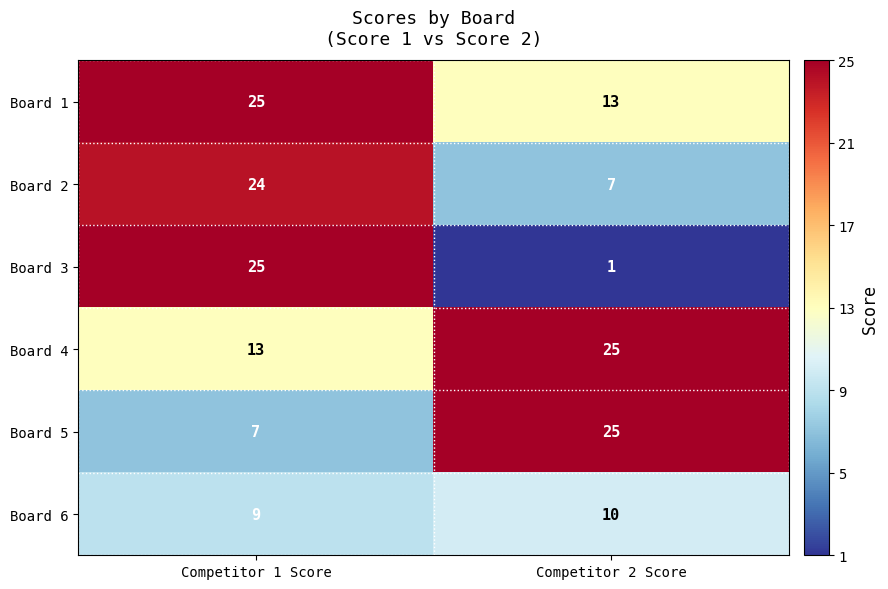

At which category is the sum across all series the highest?

Competitor 1 Score